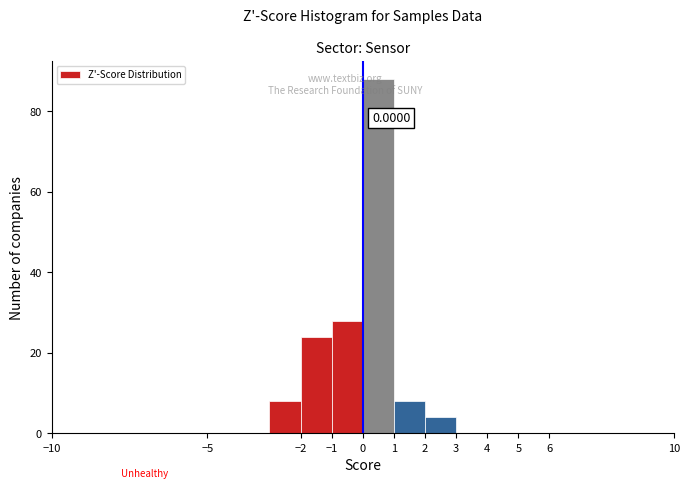

Which range on the x-axis has the tallest bar?

0 to 1